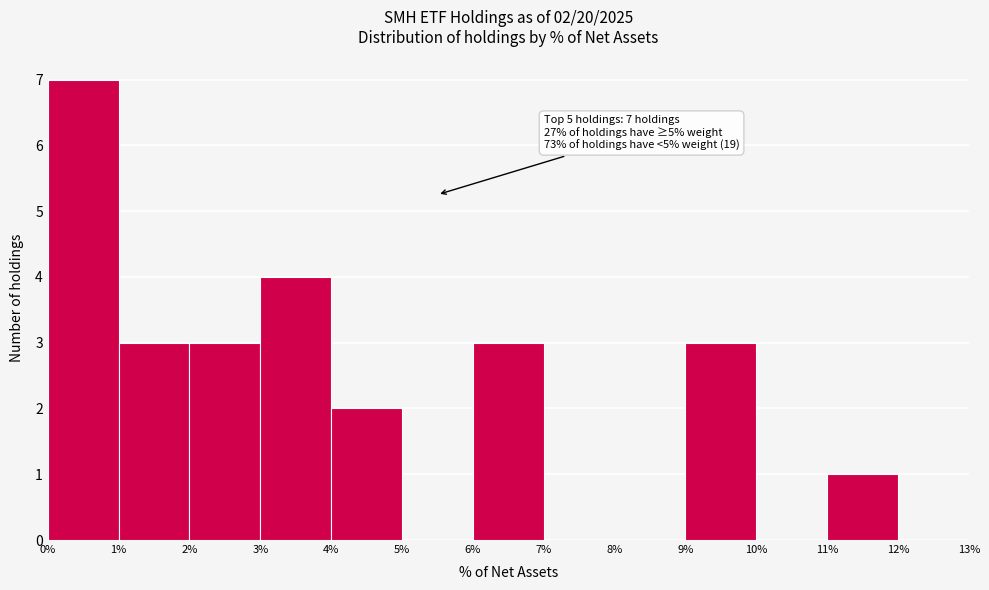

Which range on the x-axis has the tallest bar?

0% to 1%